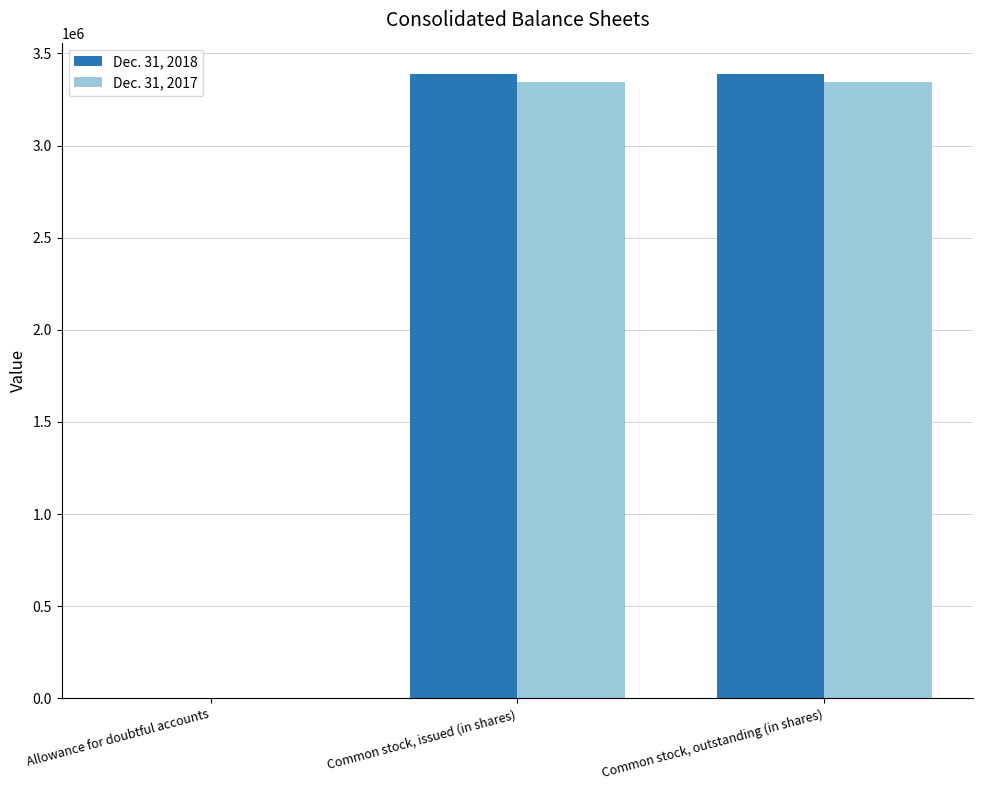

How many groups of bars are there?

3